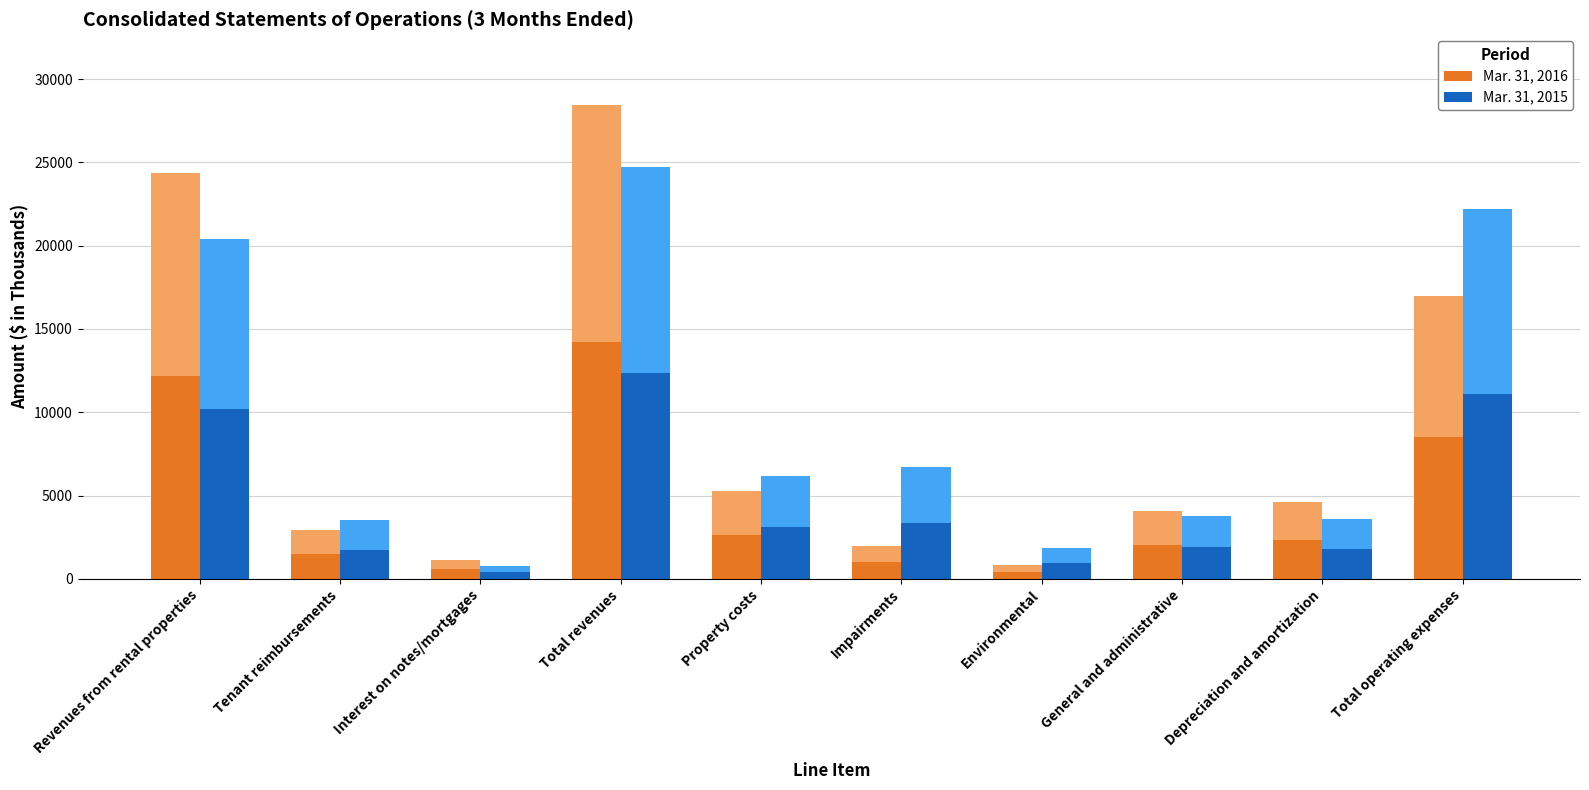

The value of Mar. 31, 2016 at Total operating expenses is 8495. True or false?

True